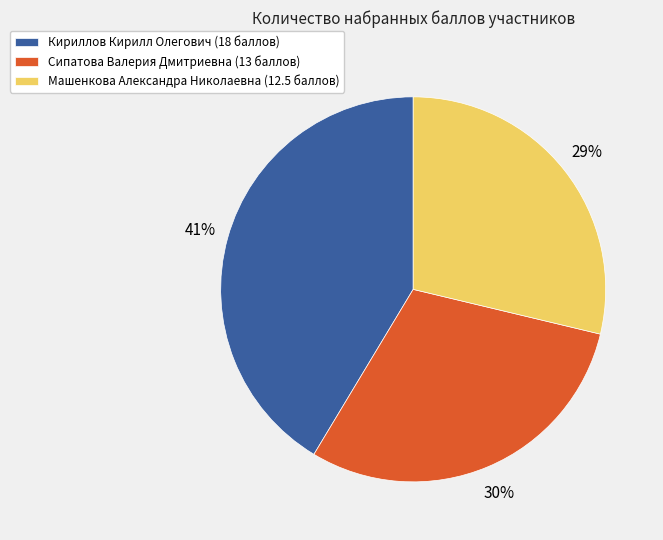

Which has a higher value, Сипатова Валерия Дмитриевна or Кириллов Кирилл Олегович?

Кириллов Кирилл Олегович